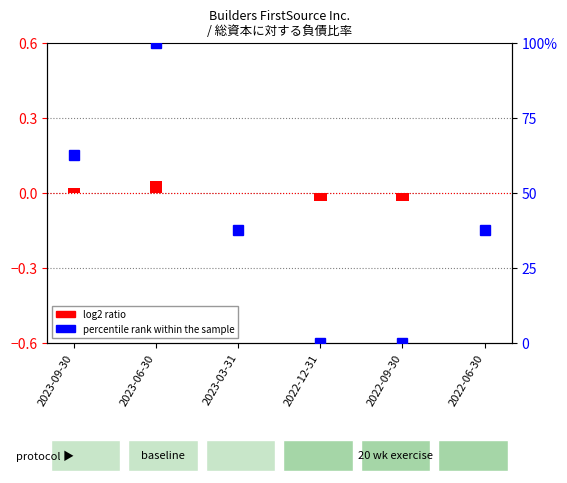

How many categories are shown in the chart?

6